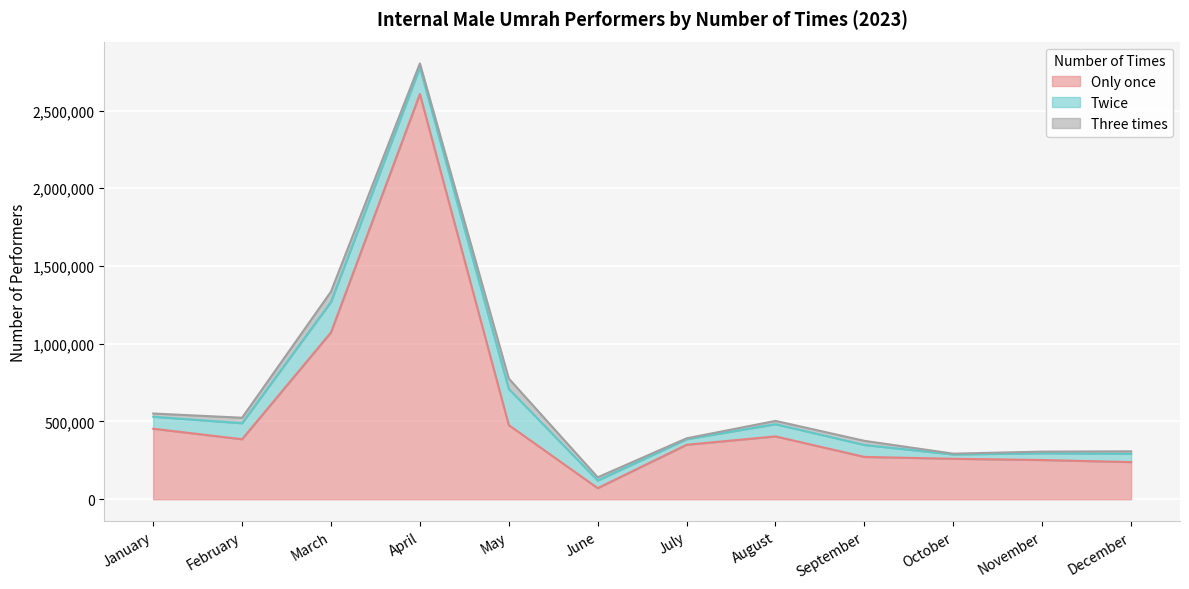

True or false: Three times has a value of 9790 at July.

False